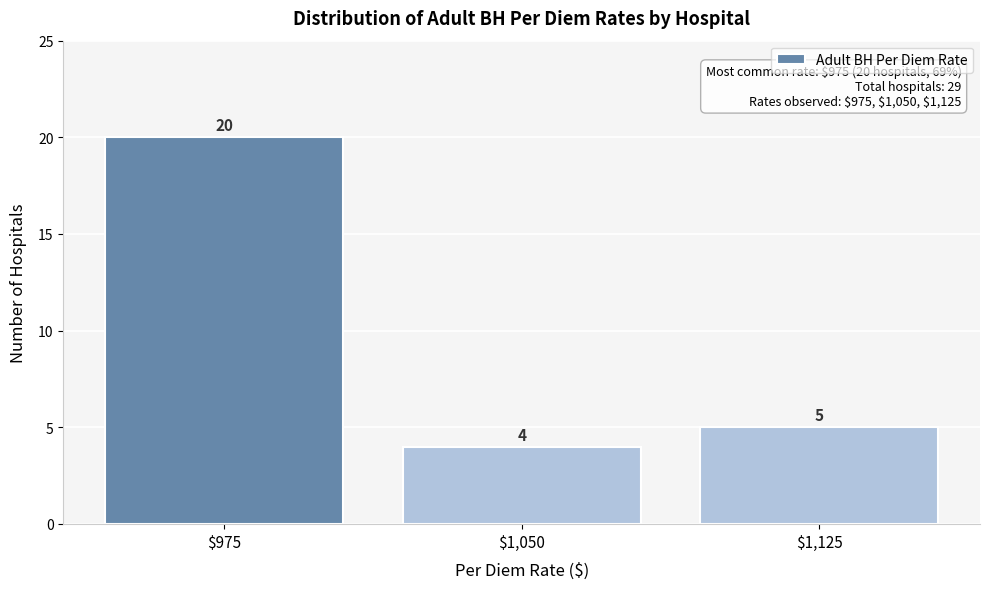

Reading left to right, what are all the values shown in this chart?

20	4	5